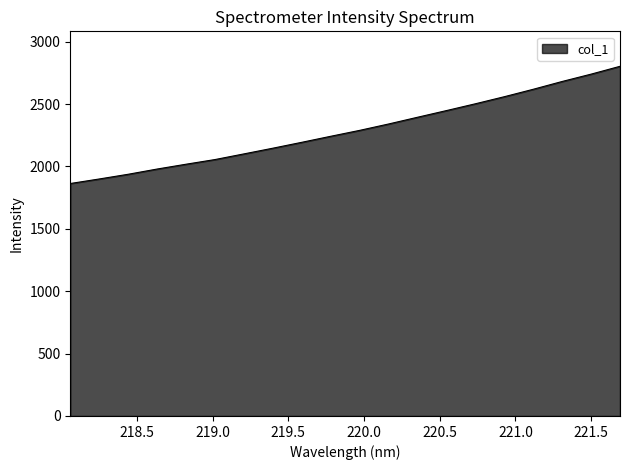

What is the smallest value displayed?

1863.0